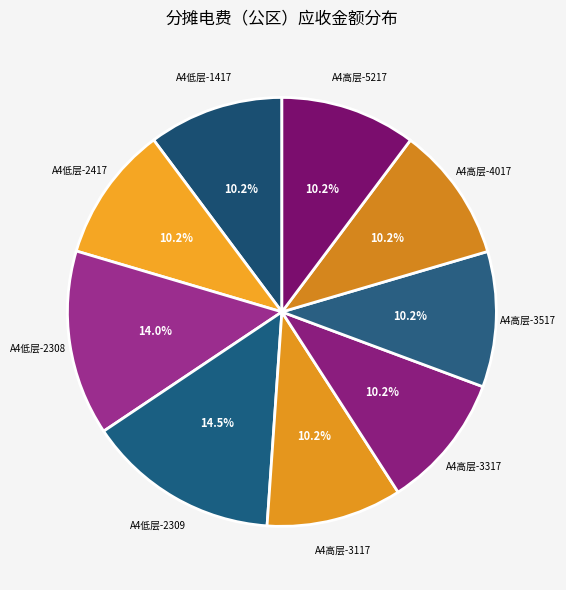

How many segments does this pie chart have?

9